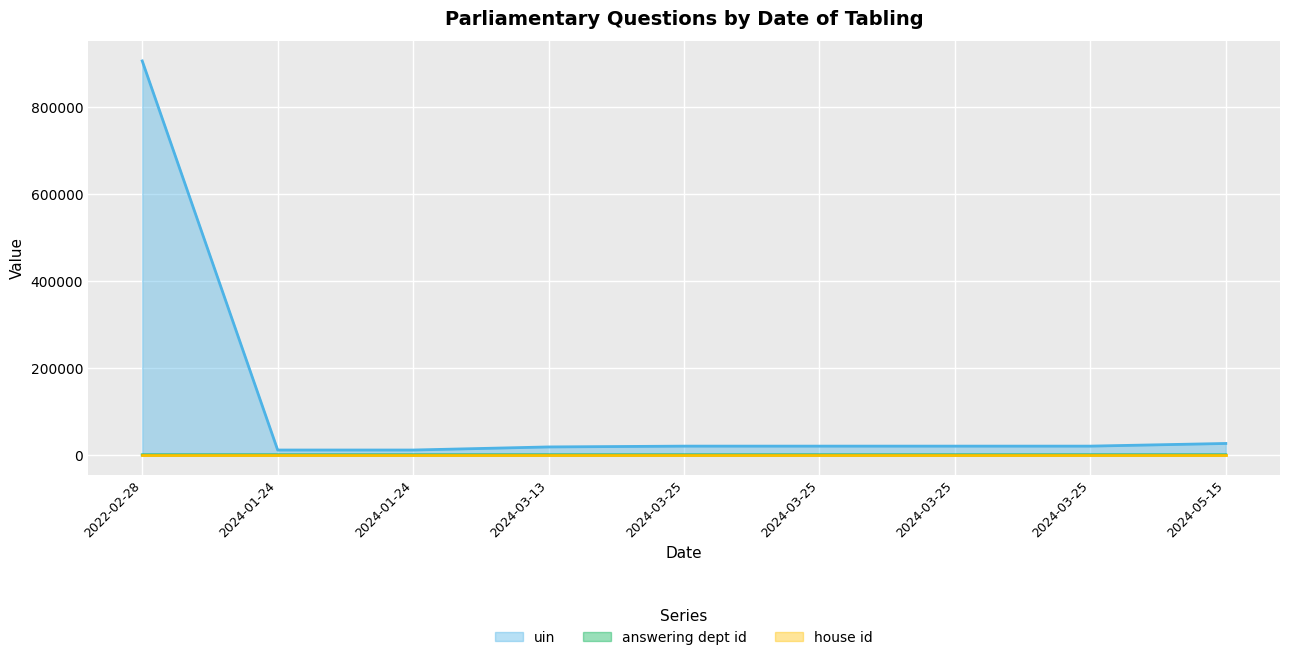

Is it true that answering dept id equals 4 at 2024-03-25?

False